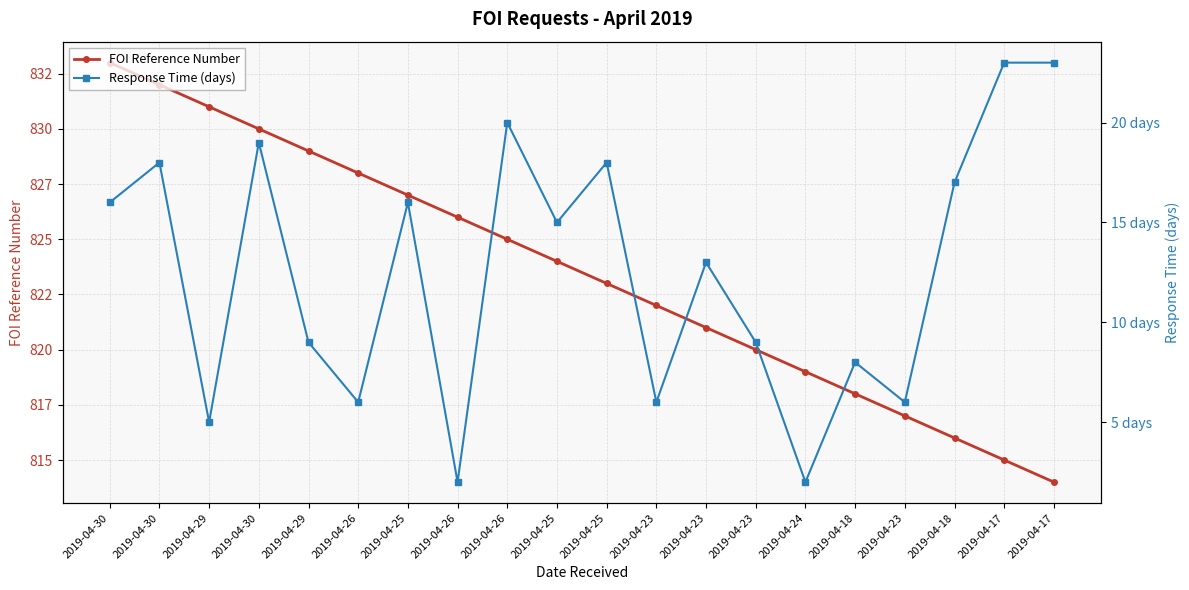

What are all the series names shown in the legend?

FOI Reference Number, Response Time (days)